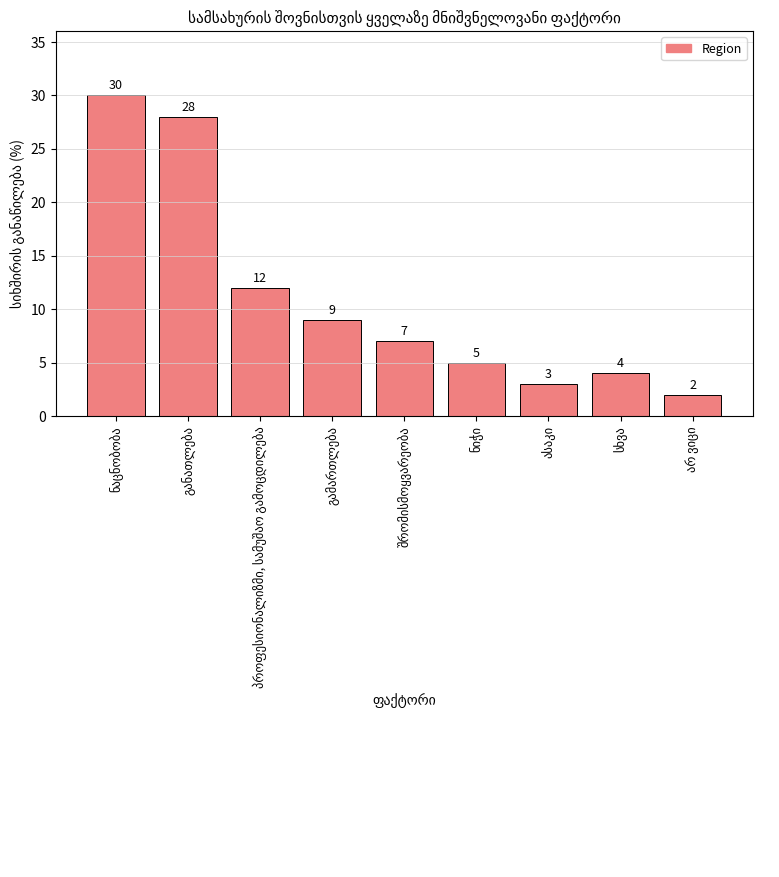

What is the greatest value displayed?

30